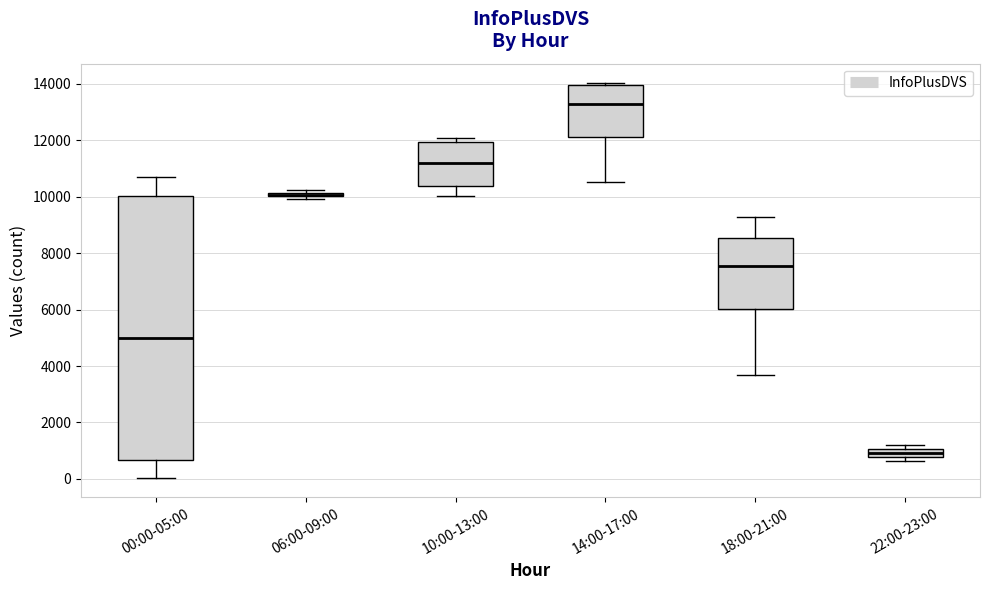

Where does the lower whisker of the box for 18:00-21:00 end on the y-axis? The values are not printed on the chart, so give them approximately, as read against the axis.

3600